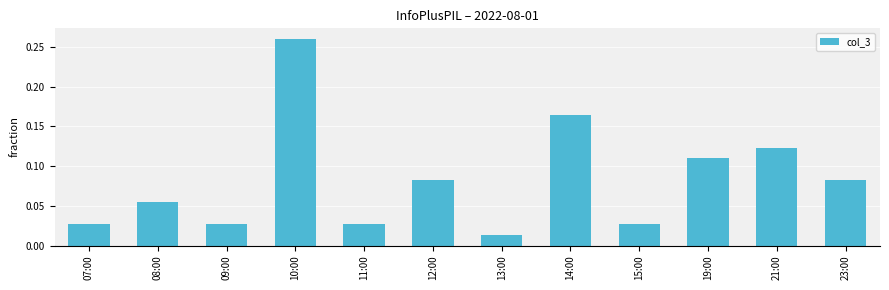

What is the label of the 4th bar from the right?

15:00